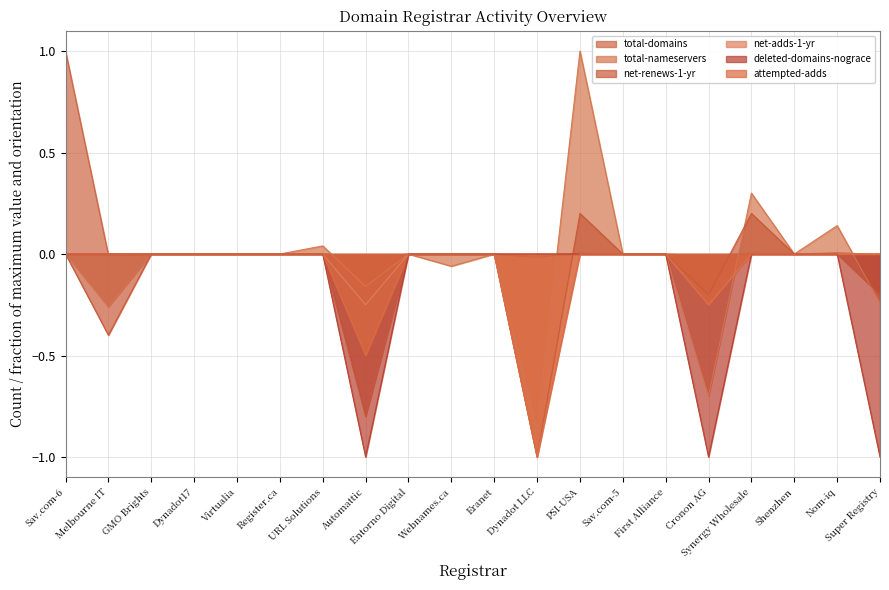

The attempted-adds series shows 0.3 at Dynadot17. True or false?

False